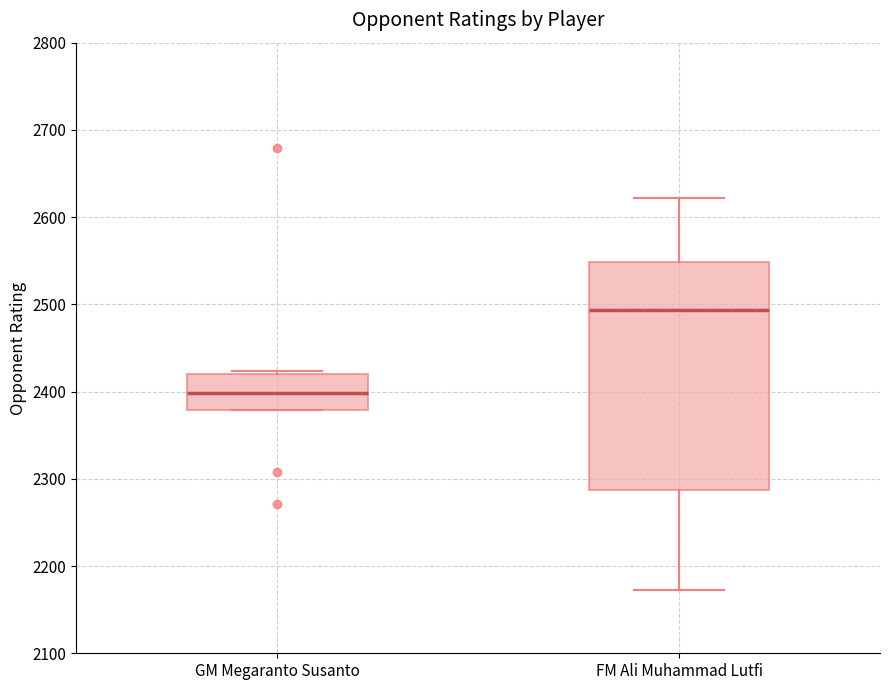

Reading left to right, transcribe this box plot: for each box, give where its median line is, the range the box spans, and where its two whiskers end, as read against the y-axis. The values are not printed on the chart, so give them approximately, as read against the axis.

GM Megaranto Susanto: median 2400, box 2380 to 2420, whiskers 2380 to 2420 (just above the box's upper edge)
FM Ali Muhammad Lutfi: median 2490, box 2290 to 2550, whiskers 2170 to 2620